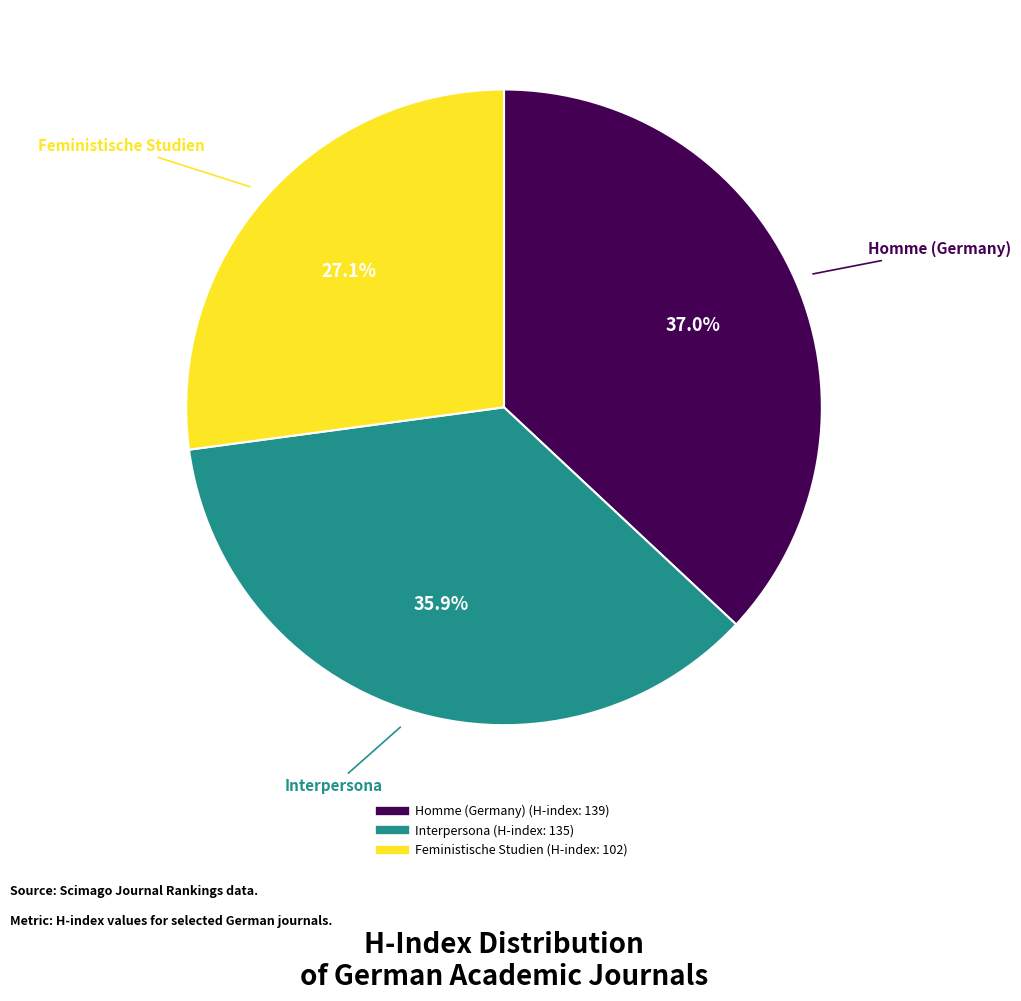

What is the ratio of the value at Feministische Studien to the value at Homme (Germany)?

0.7